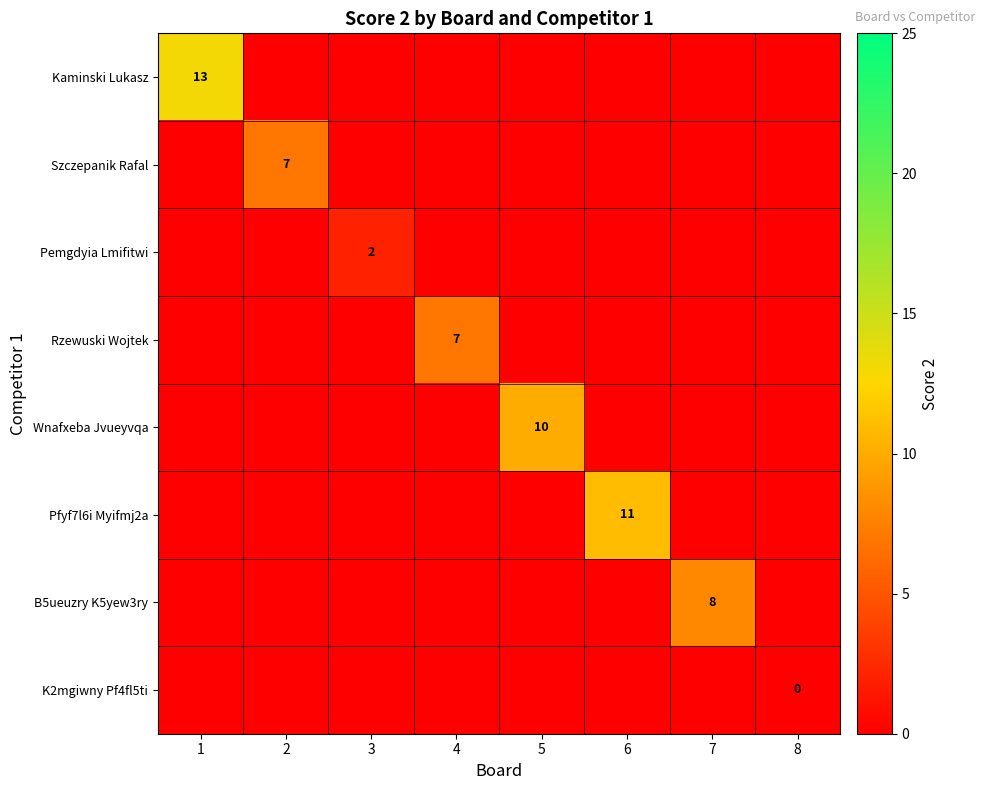

What is the total value across all series at 2?

7